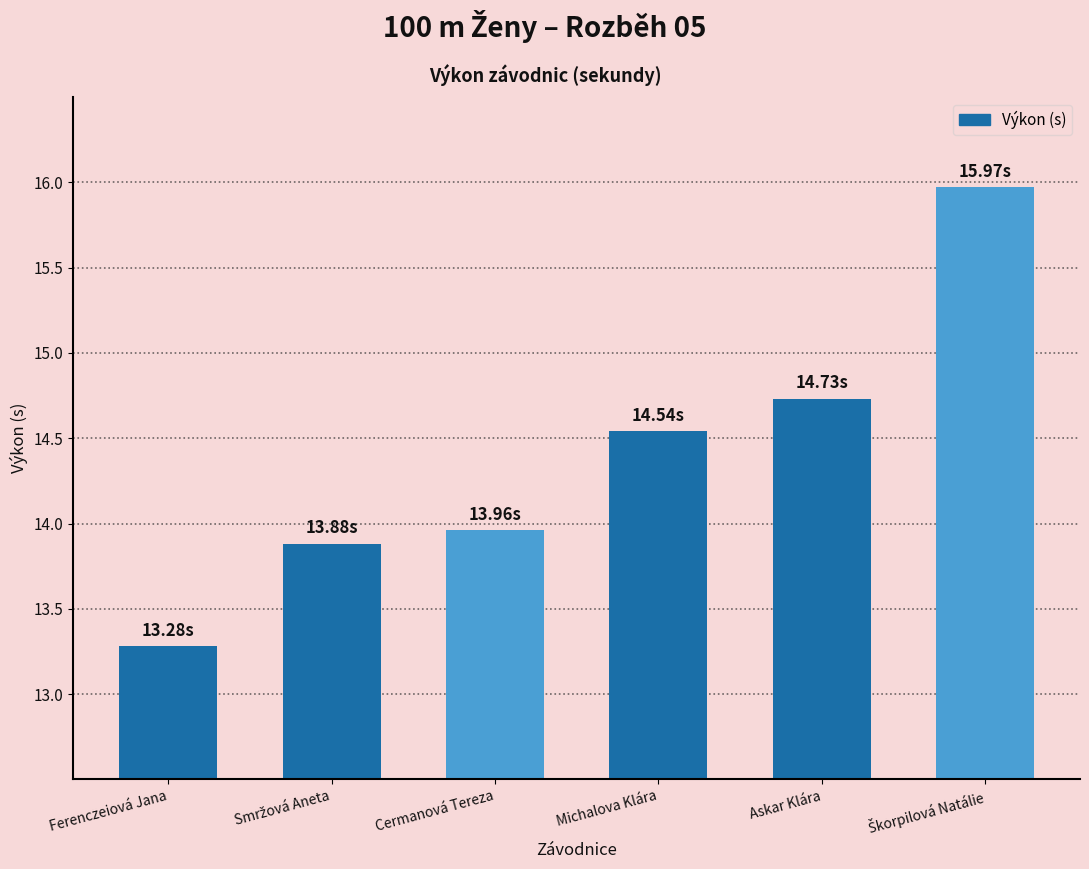

How many data points are less than 14?

3